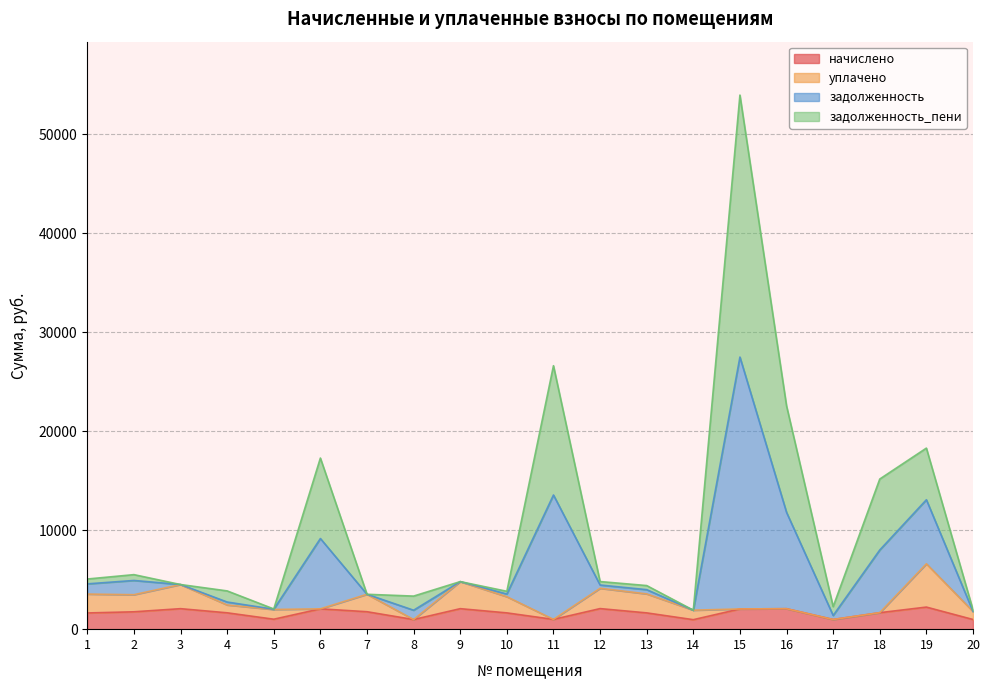

True or false: начислено and задолженность cross at least once.

False